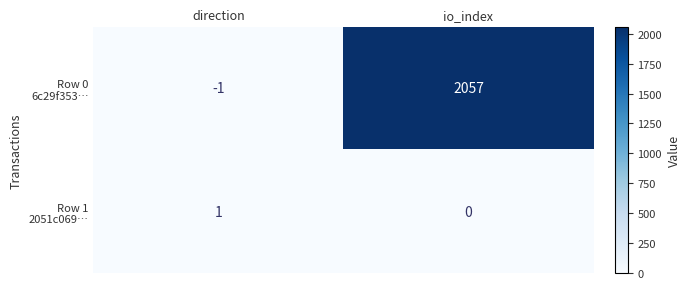

At which category is the sum across all series the highest?

io_index